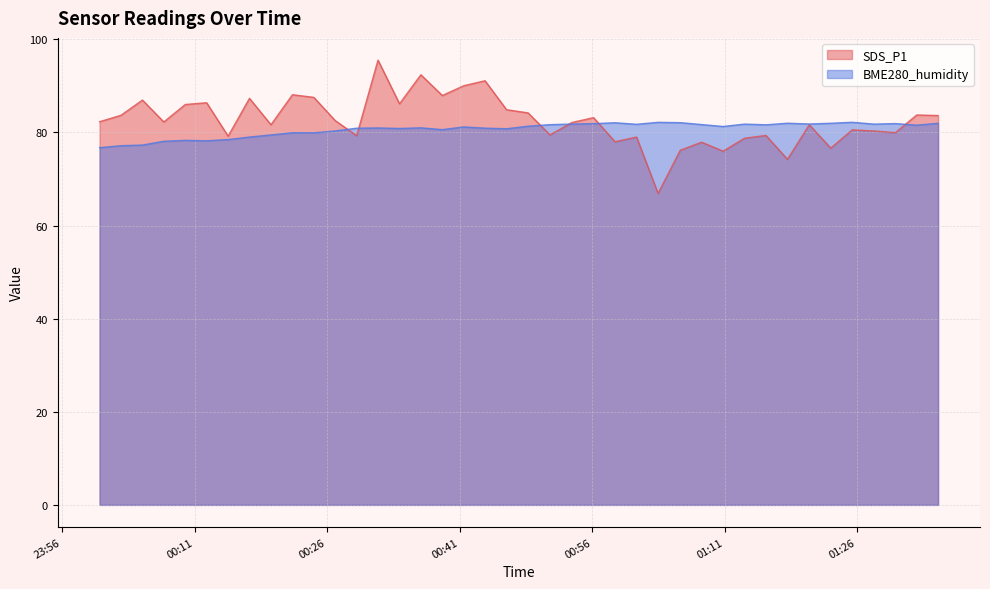

What is the difference between the maximum and second lowest values in the SDS_P1 series?

21.3